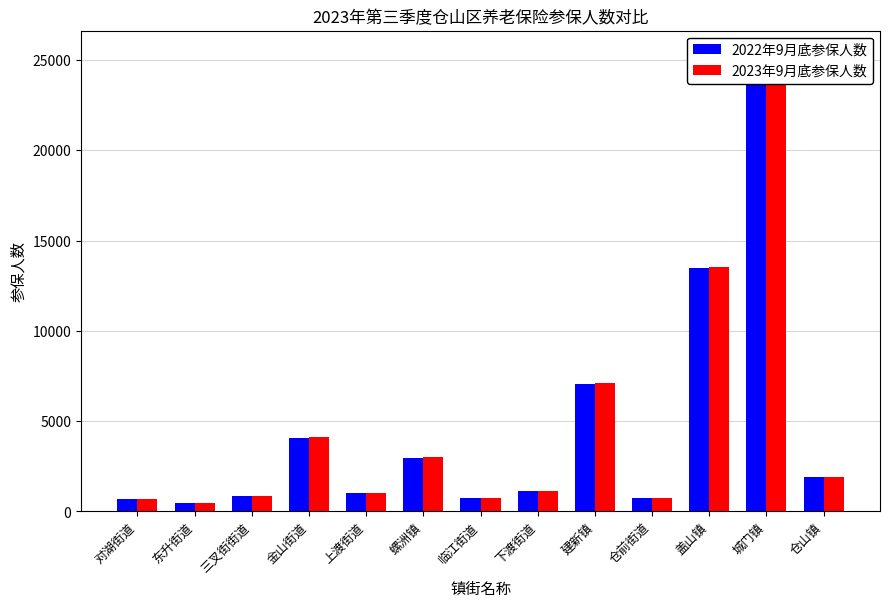

Where does the 2022年9月底参保人数 series first go above 1123?

金山街道